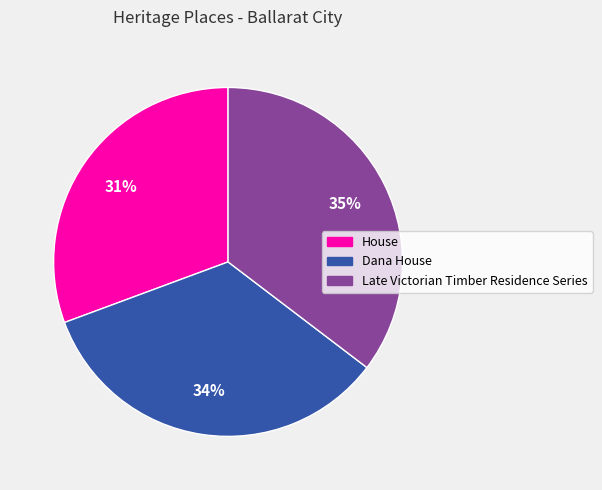

To the nearest percent, what portion does Dana House represent?

34%